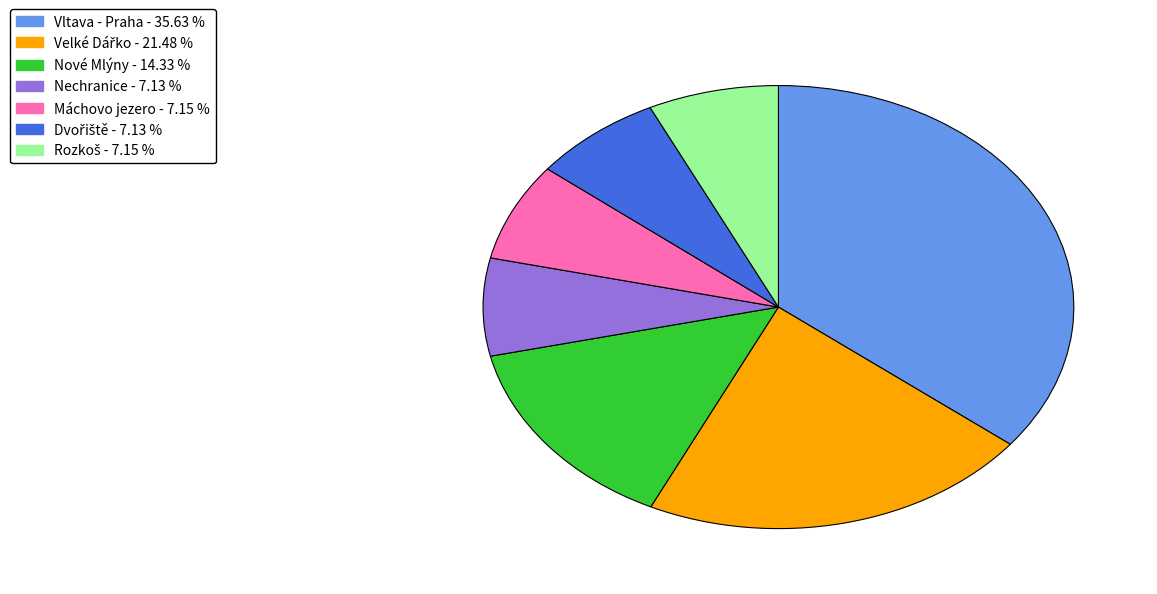

Do Máchovo jezero and Nechranice together represent more than half of the pie?

No